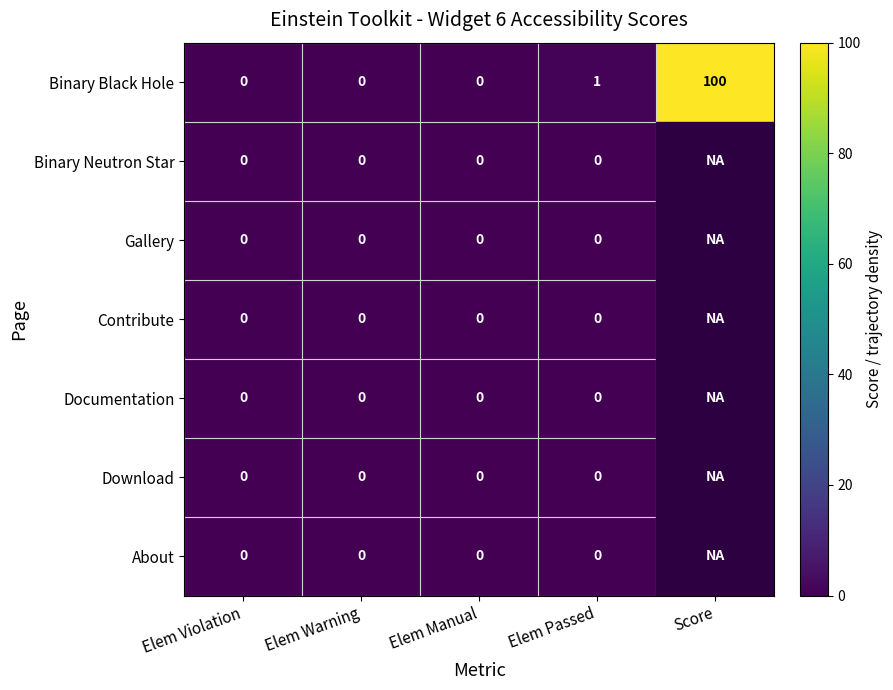

Which series changed the most between Elem Manual and Elem Passed?

Binary Black Hole